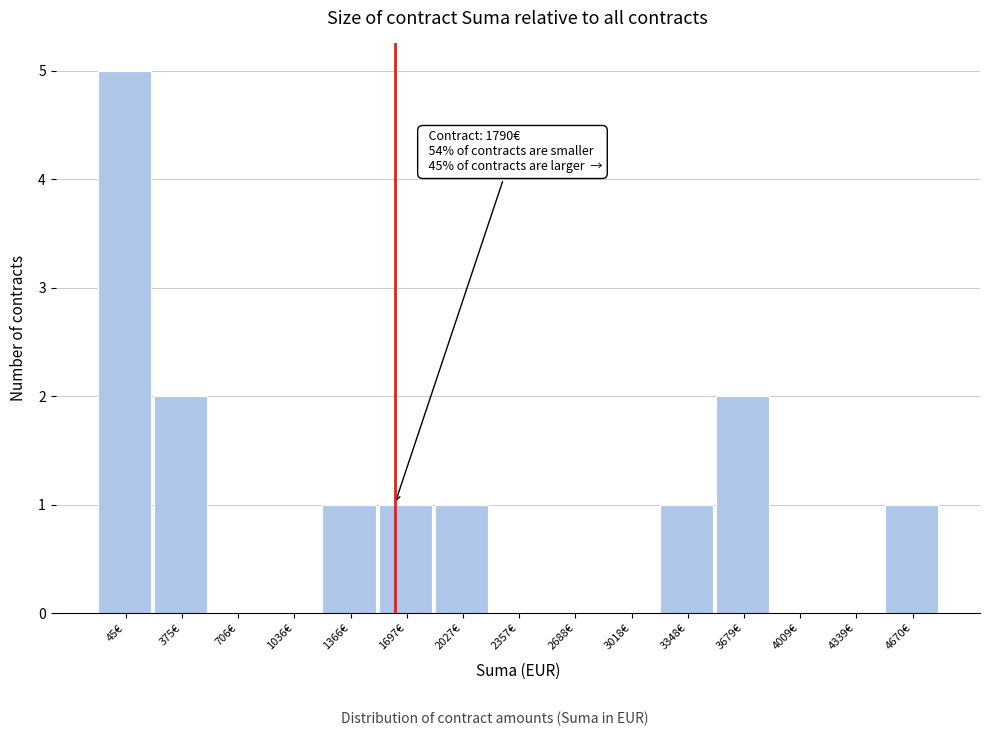

Reading left to right, list all the values displayed in this chart.

45€=5	375€=2	706€=0	1036€=0	1366€=1	1697€=1	2027€=1	2357€=0	2688€=0	3018€=0	3348€=1	3679€=2	4009€=0	4339€=0	4670€=1